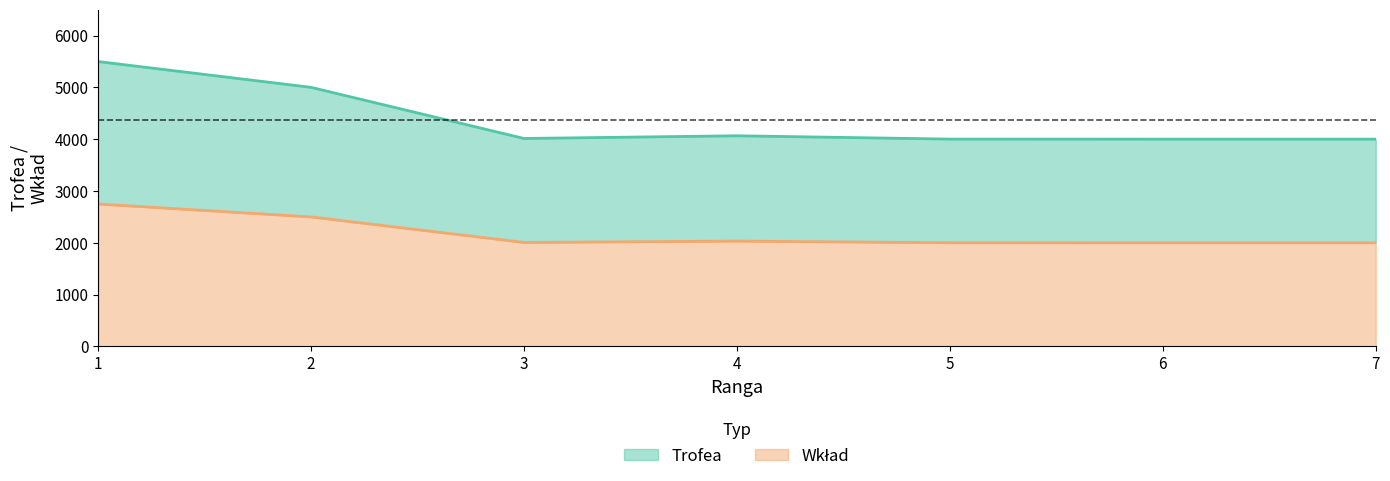

What is the average value of the Wklad series?

2184